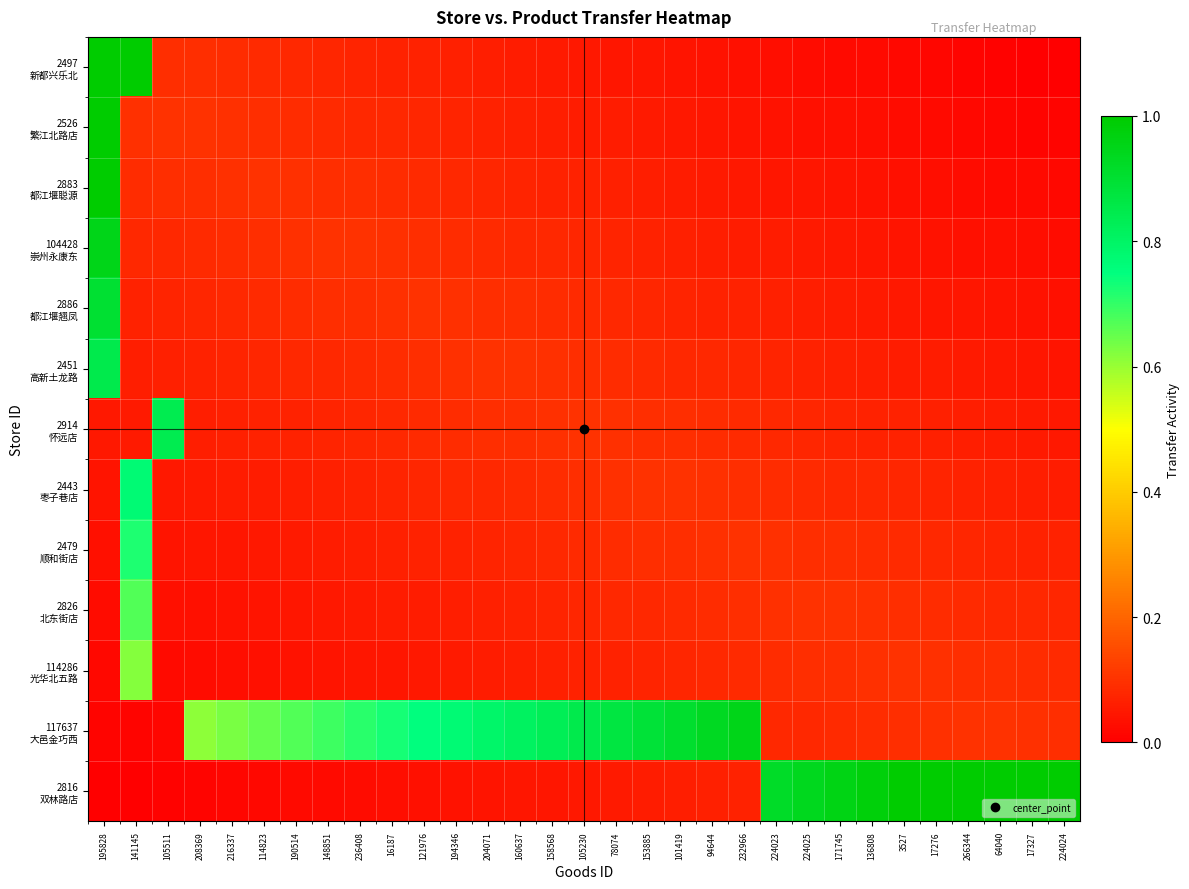

At how many categories does at least one series exceed 0?

31